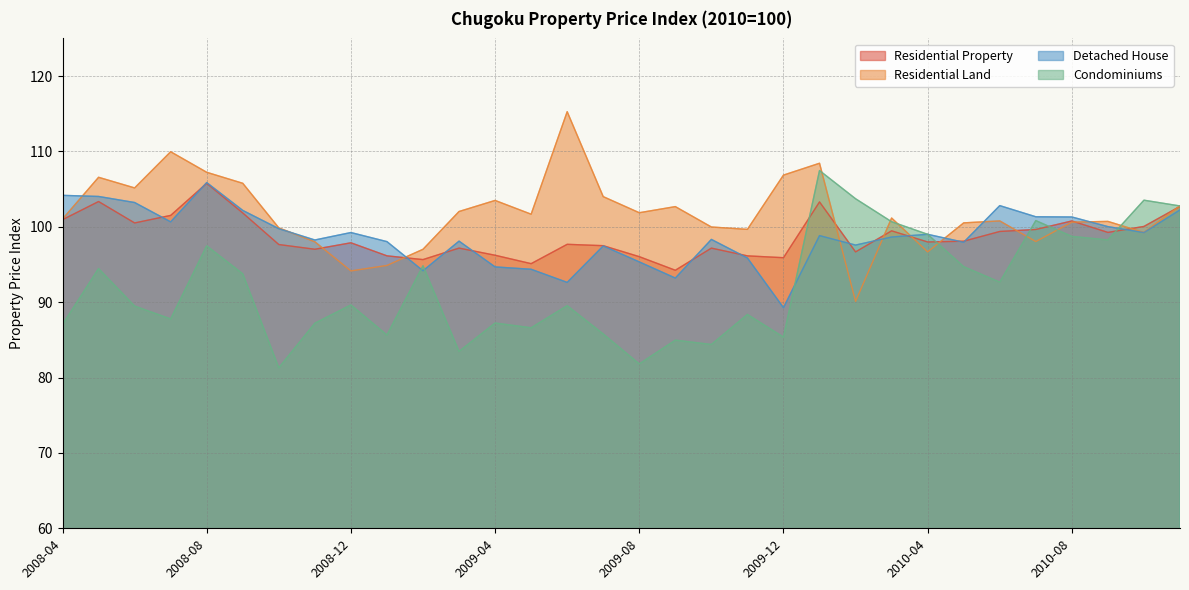

What is the average value of the Residential Property series?

98.7